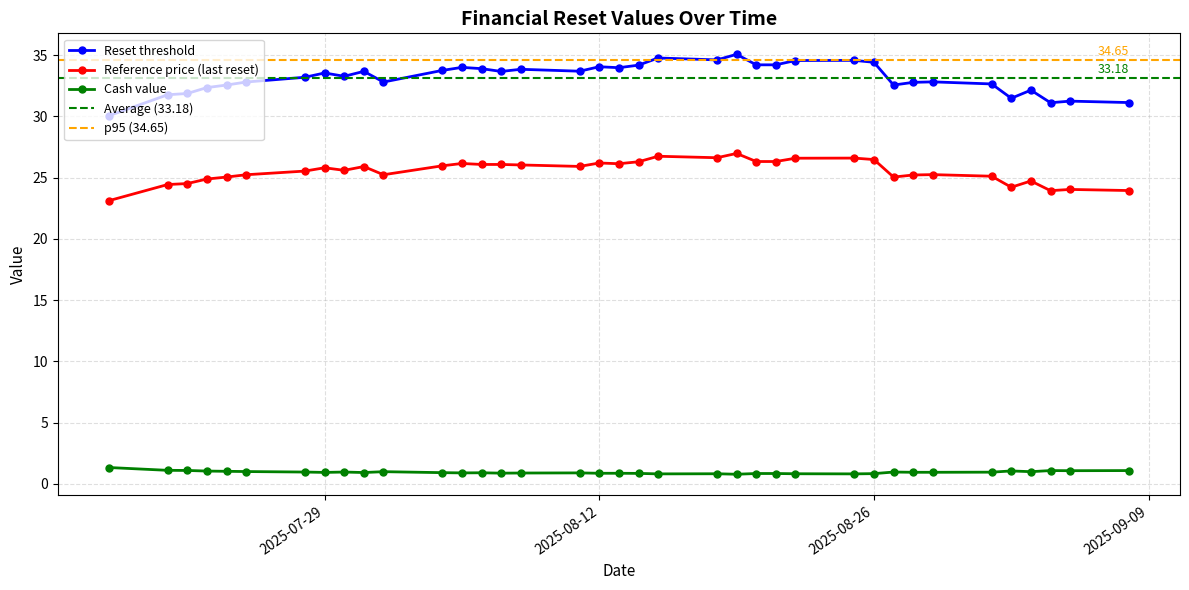

Reading left to right, list all the values displayed in this chart.

Reset threshold: 30.1	31.8	31.9	32.4	32.6	32.8	33.2	33.6	33.3	33.7	32.8	33.8	34.0	33.9	33.7	33.9	33.7	34.1	34.0	34.2	34.8	34.6	35.1	34.2	34.2	34.6	34.6	34.4	32.6	32.8	32.8	32.7	31.5	32.1	31.1	31.3	31.1
Reference price (last reset): 23.1	24.4	24.5	24.9	25.1	25.2	25.5	25.8	25.6	25.9	25.2	26.0	26.2	26.1	26.1	26.0	25.9	26.2	26.1	26.3	26.8	26.6	27.0	26.3	26.3	26.6	26.6	26.5	25.1	25.2	25.2	25.1	24.2	24.7	23.9	24.0	23.9
Cash value: 1.3	1.1	1.1	1.0	1.0	1.0	1.0	0.9	1.0	0.9	1.0	0.9	0.9	0.9	0.9	0.9	0.9	0.9	0.9	0.8	0.8	0.8	0.8	0.8	0.8	0.8	0.8	0.8	1.0	0.9	0.9	0.9	1.1	1.0	1.1	1.1	1.1